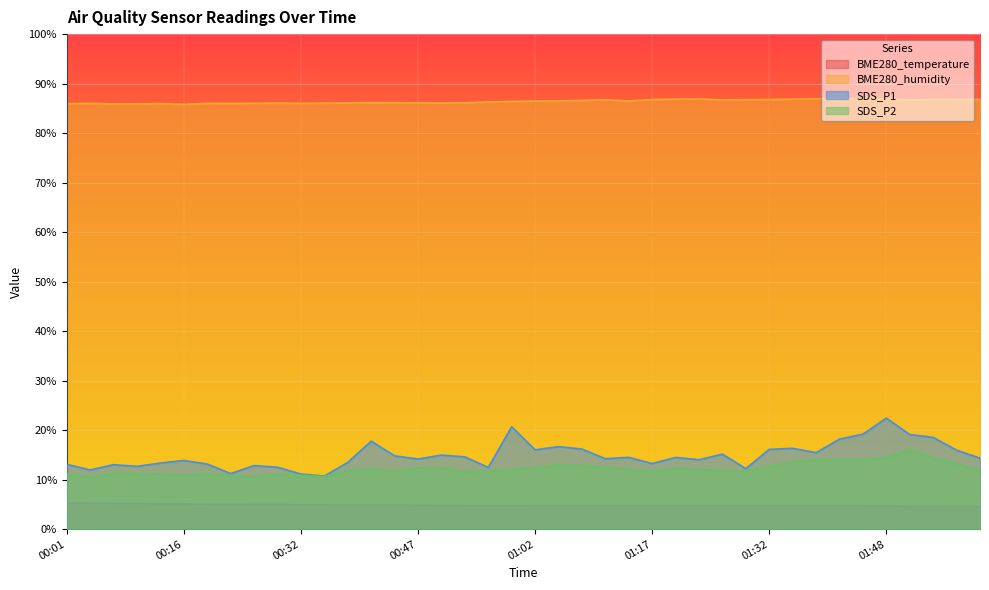

At 00:53, list the series in order from smallest to largest.

BME280_temperature, SDS_P2, SDS_P1, BME280_humidity